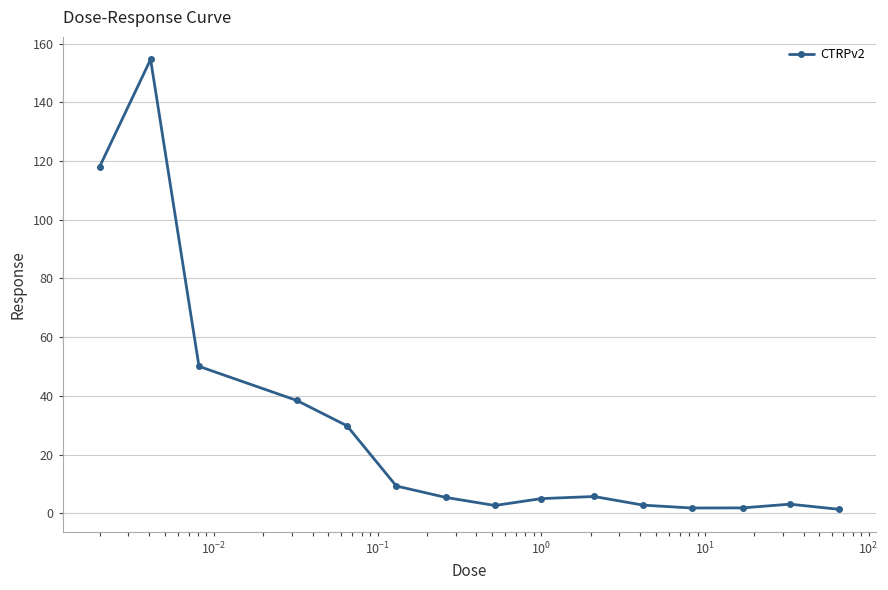

What is the value of the 2nd point from the left?

154.6